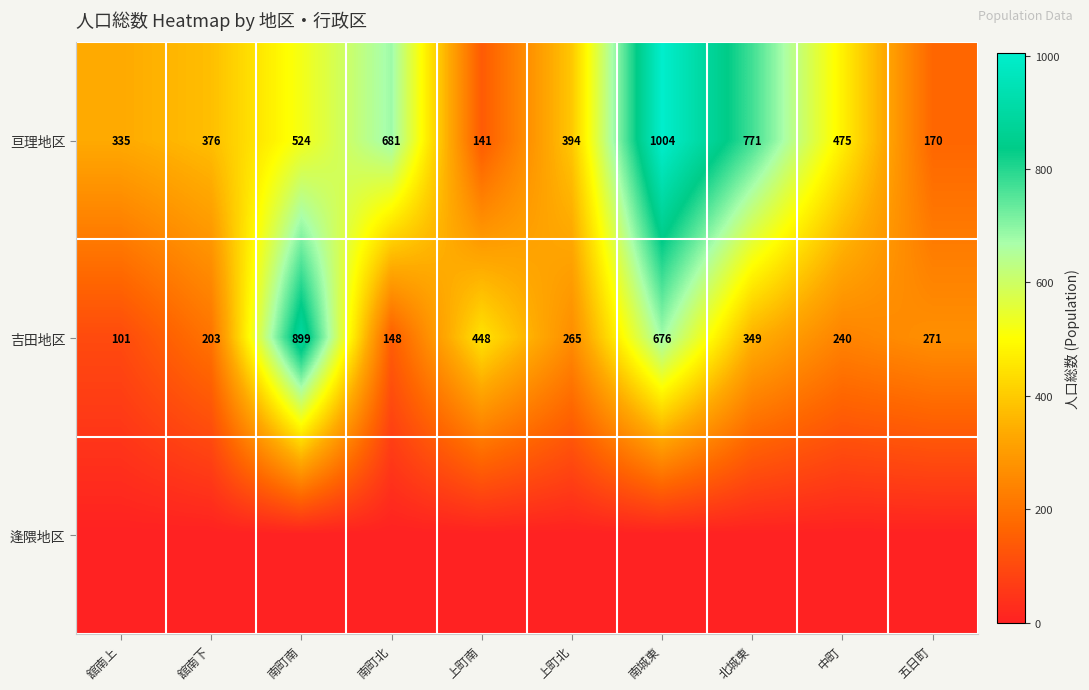

Read the 吉田地区 value at 南町南, to the nearest 50.

900